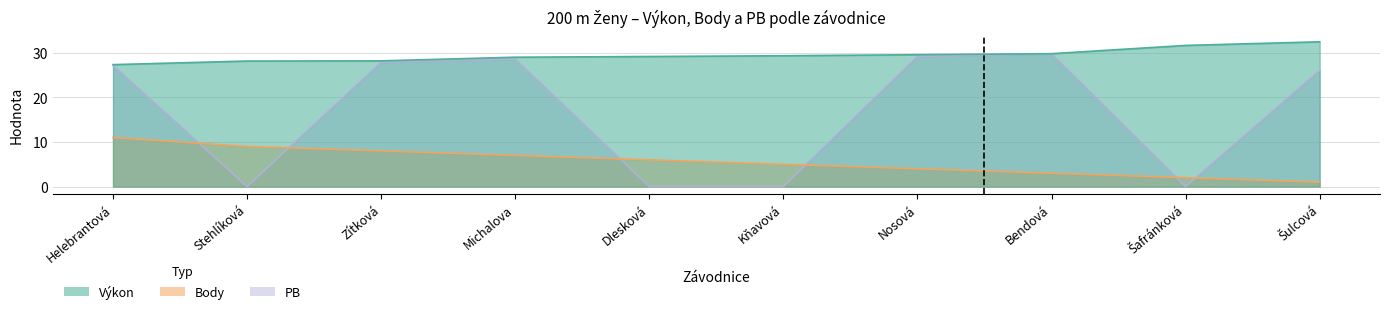

How many categories are shown in the chart?

10